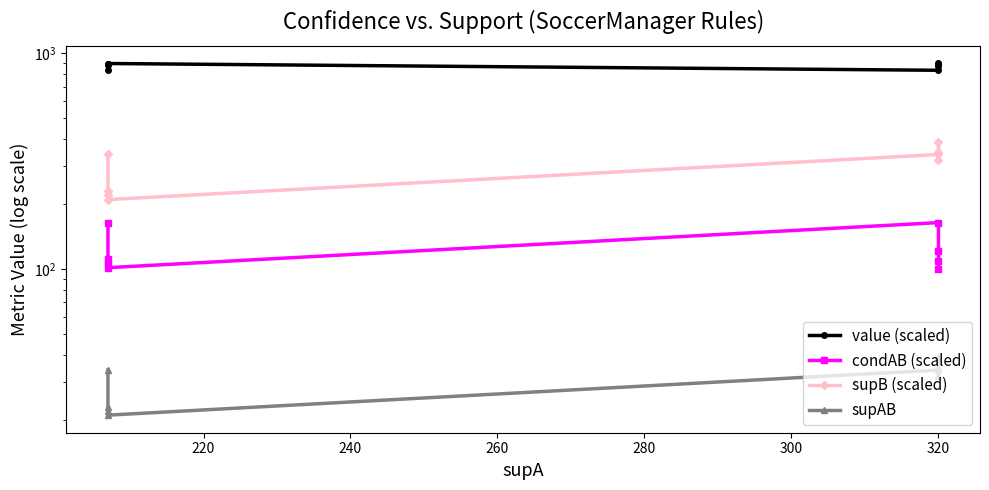

Rank the series at 320 from lowest to highest value.

supAB, condAB (scaled), supB (scaled), value (scaled)